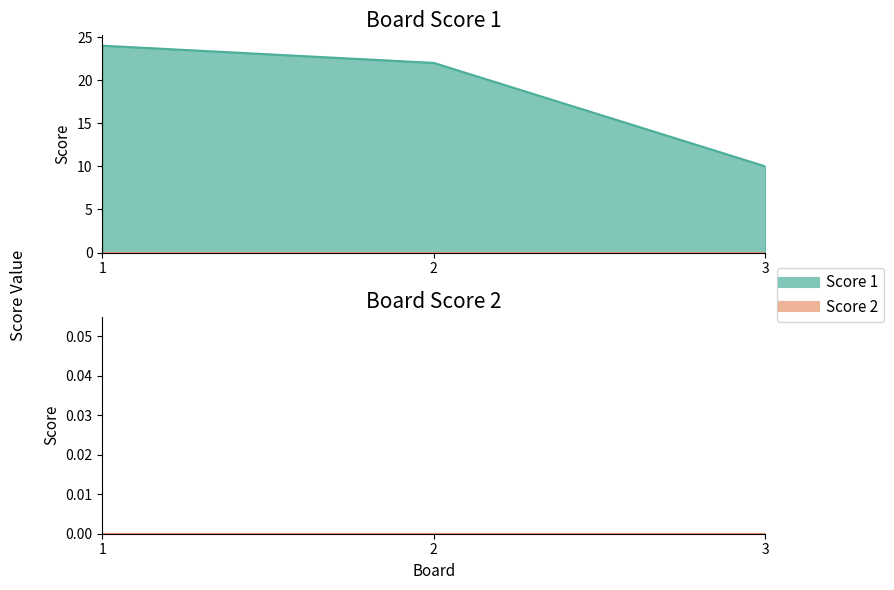

What is the change in value from 1 to 2?

-2